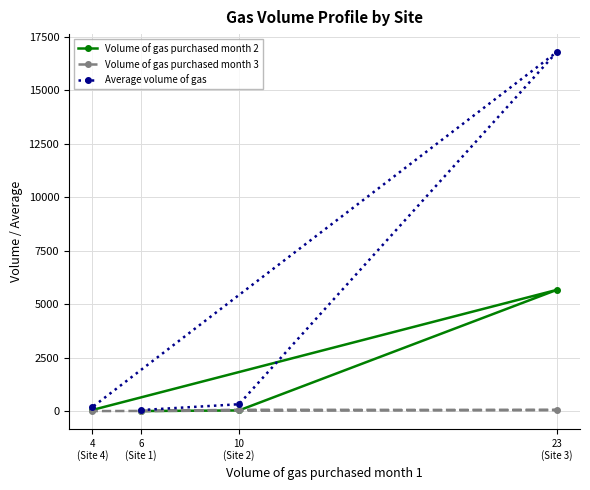

What position from the right is 4
(Site 4)?

4